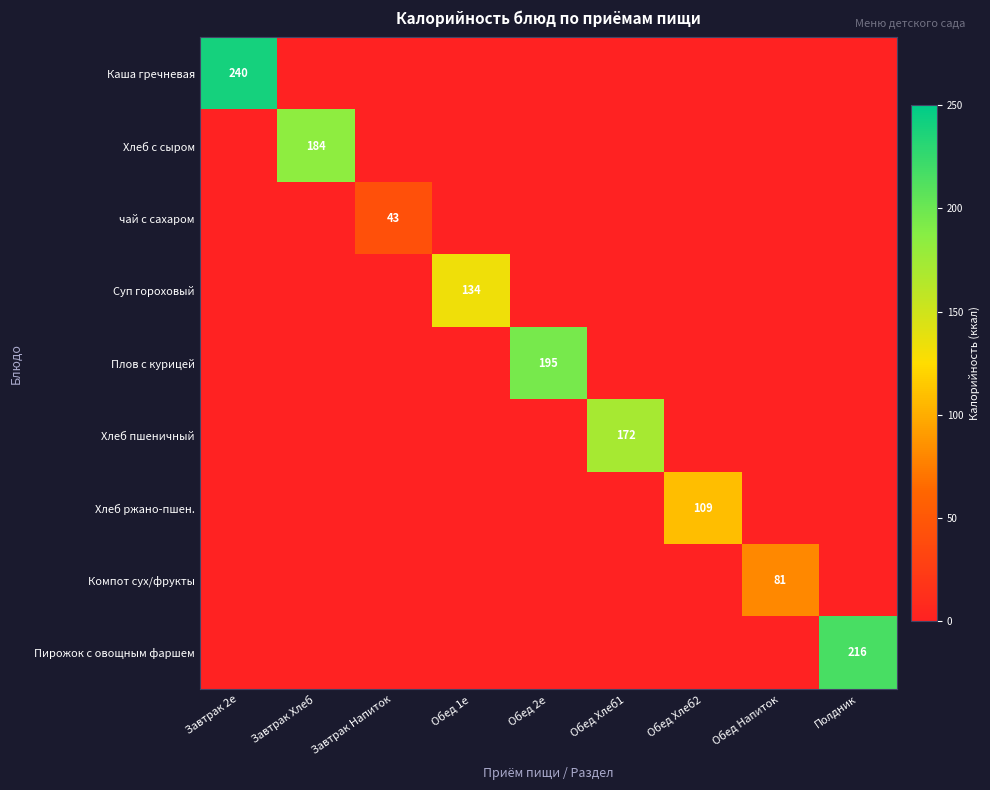

True or false: Хлеб ржано-пшен. has a value of 185 at Обед Хлеб2.

False